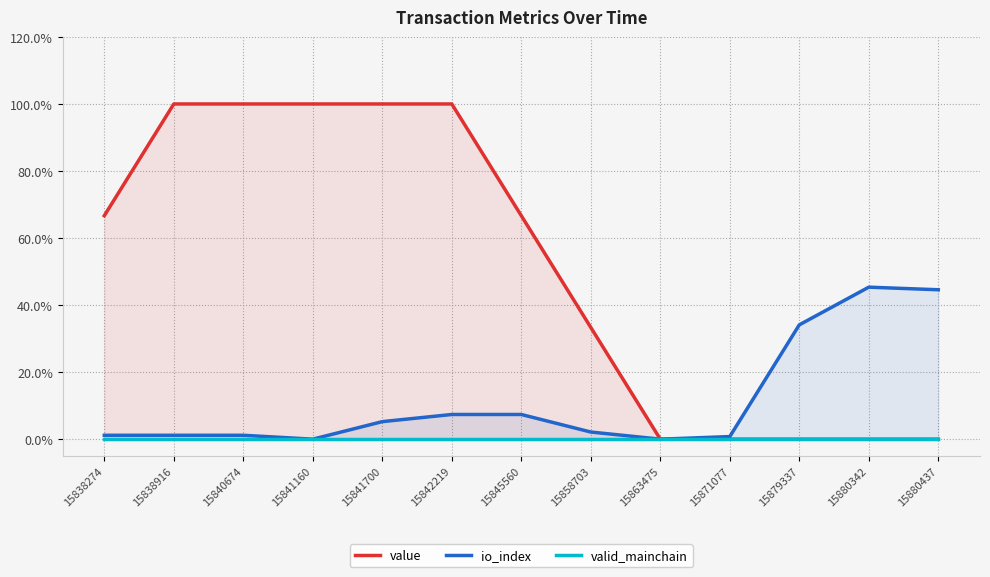

Reading left to right, transcribe all the data shown in this chart.

value: 15838274=0.7	15838916=1.0	15840674=1.0	15841160=1.0	15841700=1.0	15842219=1.0	15845560=0.7	15858703=0.3	15863475=0.0	15871077=0.0	15879337=0.0	15880342=0.0	15880437=0.0
io_index: 15838274=0.0	15838916=0.0	15840674=0.0	15841160=0.0	15841700=0.1	15842219=0.1	15845560=0.1	15858703=0.0	15863475=0.0	15871077=0.0	15879337=0.3	15880342=0.5	15880437=0.4
valid_mainchain: 15838274=0.0	15838916=0.0	15840674=0.0	15841160=0.0	15841700=0.0	15842219=0.0	15845560=0.0	15858703=0.0	15863475=0.0	15871077=0.0	15879337=0.0	15880342=0.0	15880437=0.0